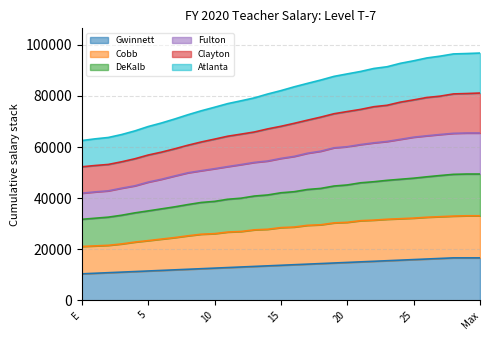

True or false: Gwinnett and Atlanta intersect in this chart.

False